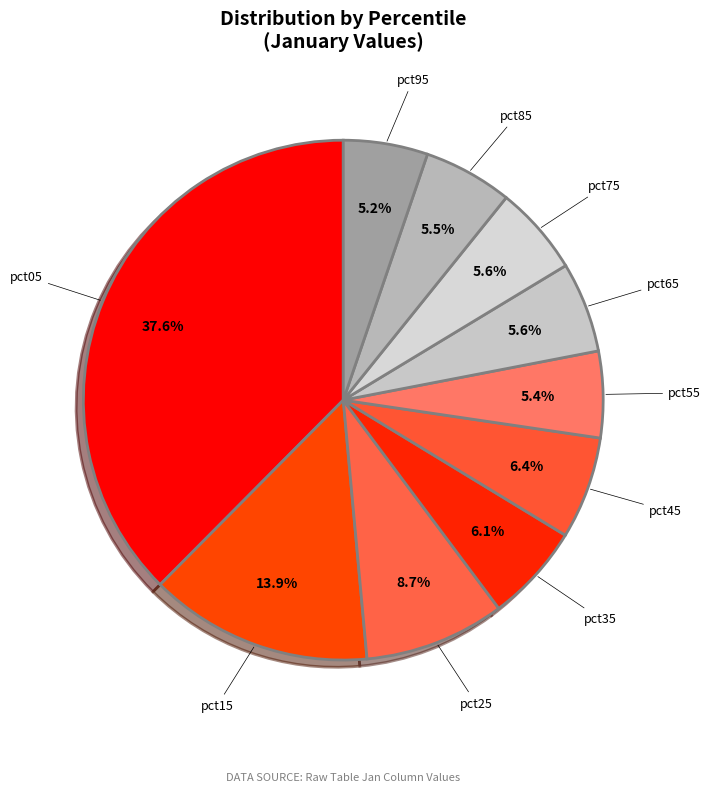

Does any single category account for the majority?

No